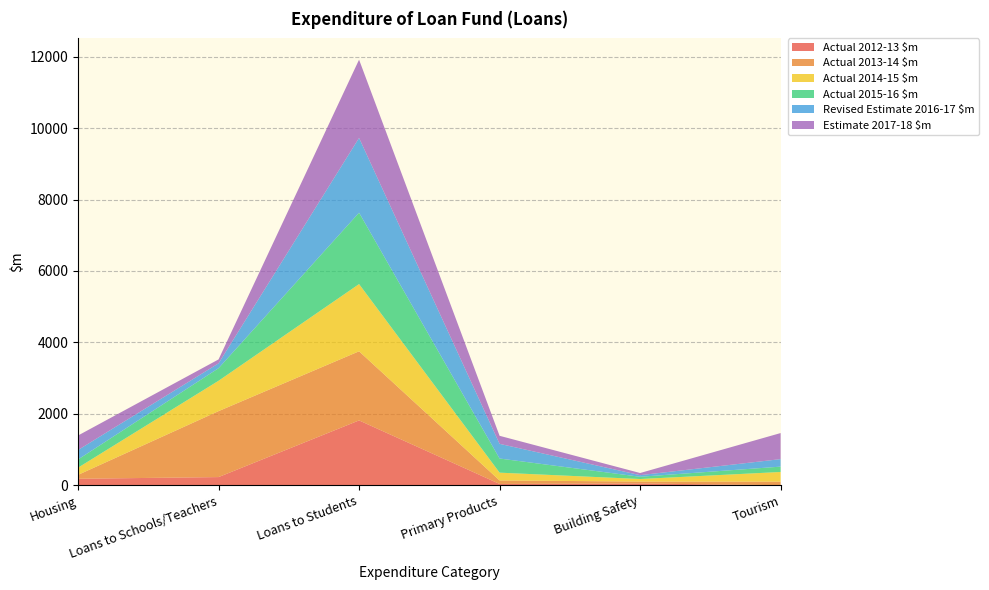

Reading right to left, what are all the values shown in this chart?

Actual 2012-13 $m: 0	48	35	1814	227	180
Actual 2013-14 $m: 100	54	98	1936	1847	109
Actual 2014-15 $m: 270	71	218	1882	850	201
Actual 2015-16 $m: 150	63	396	1999	352	230
Revised Estimate 2016-17 $m: 210	45	411	2094	136	265
Estimate 2017-18 $m: 730	60	225	2191	110	406